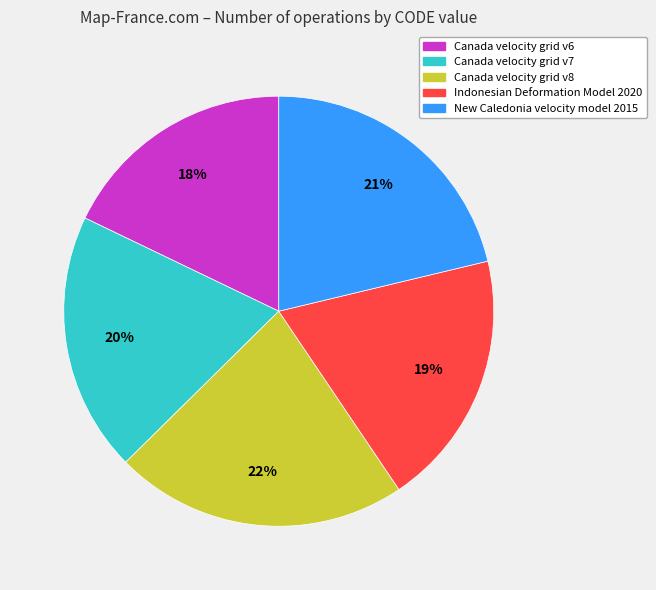

What percentage is the Indonesian Deformation Model 2020 slice, to the nearest percent?

19%